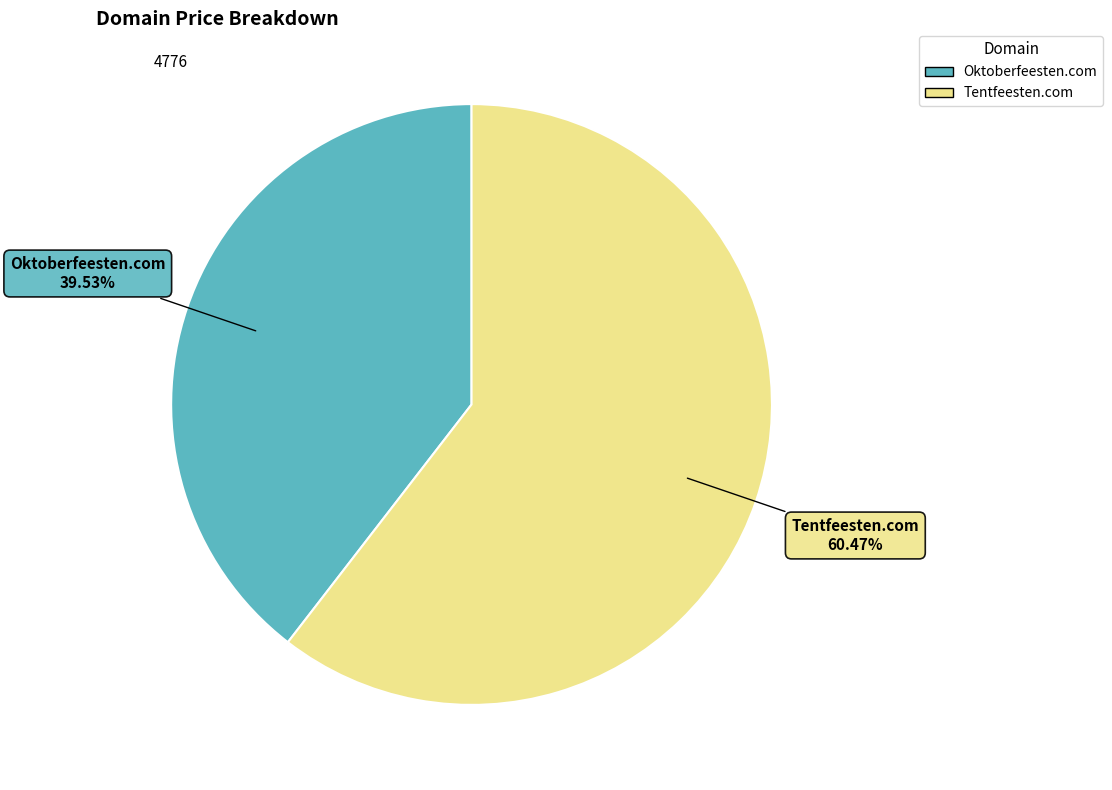

Is there any slice that represents more than half of the pie?

Yes